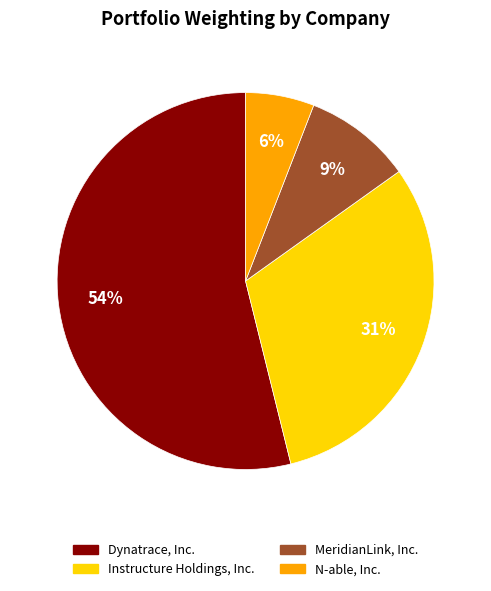

To the nearest percent, what portion does MeridianLink, Inc. represent?

9%